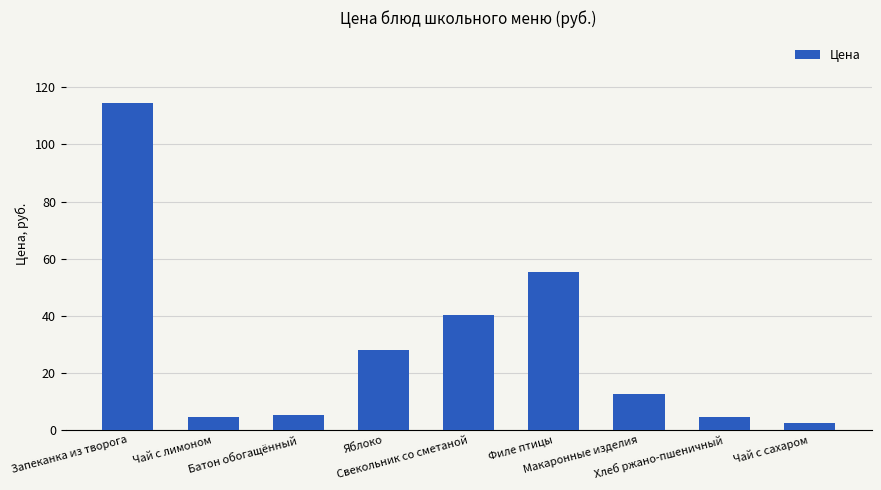

Which label corresponds to the smallest value in the chart?

Чай с сахаром